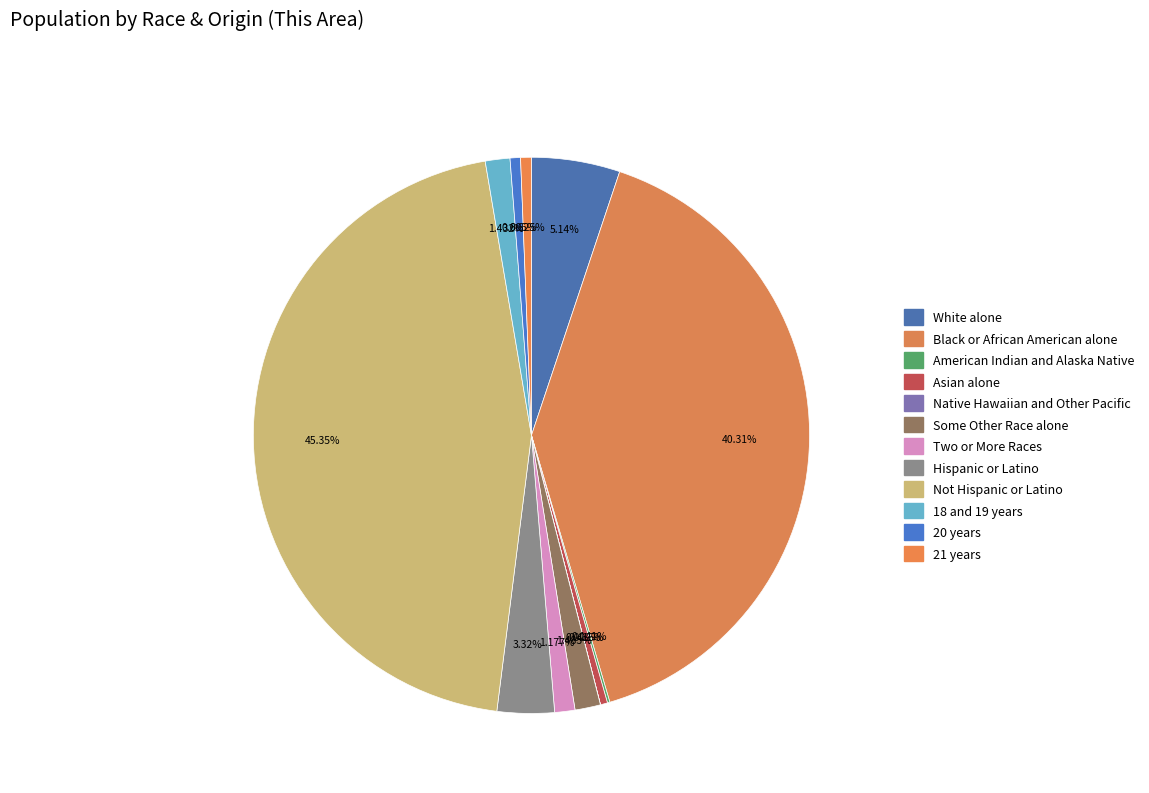

True or false: Hispanic or Latino accounts for 10% of the total.

False